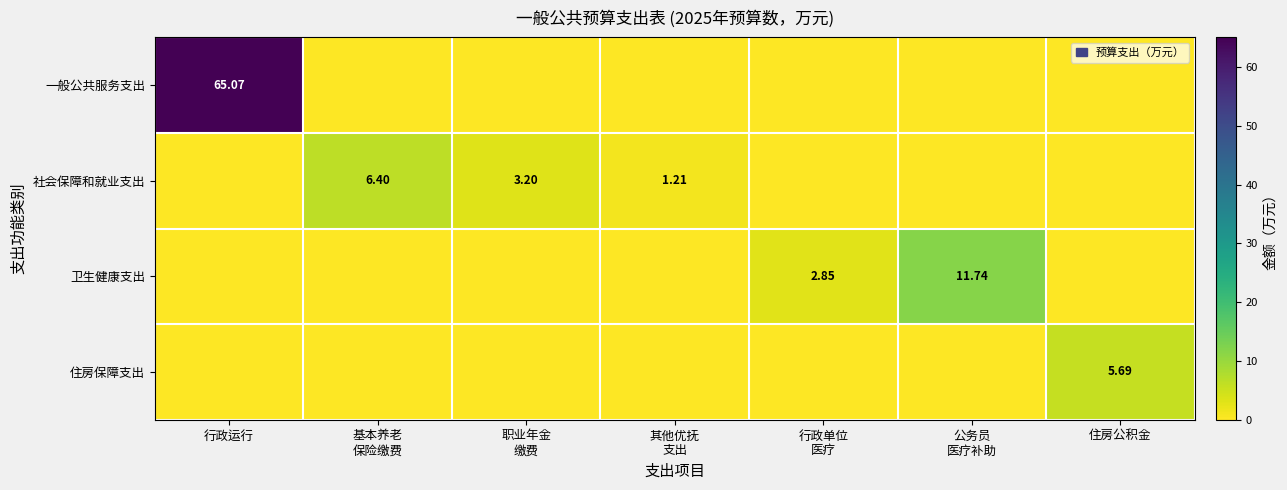

Is the value of 卫生健康支出 at 行政单位 医疗 greater than the value of 住房保障支出 at 职业年金 缴费?

Yes